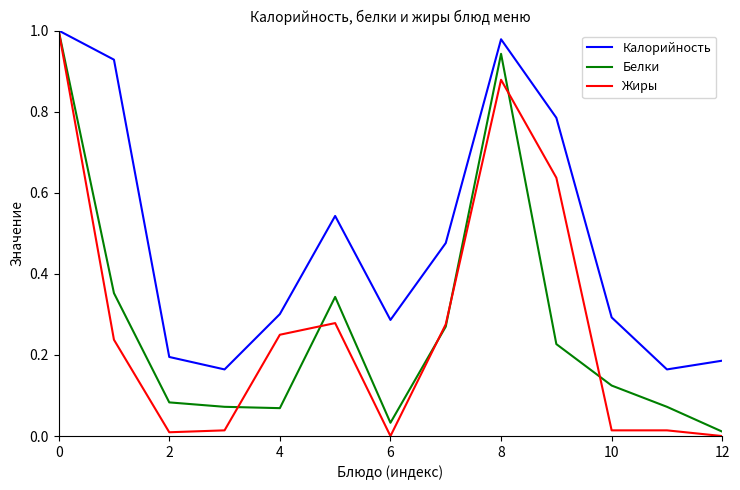

Which series has the largest range (max minus min)?

Жиры